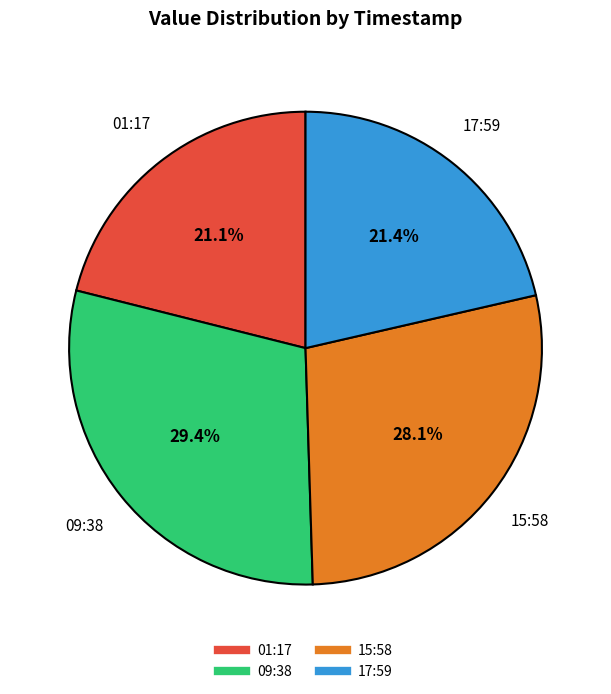

Is there any slice that represents more than half of the pie?

No